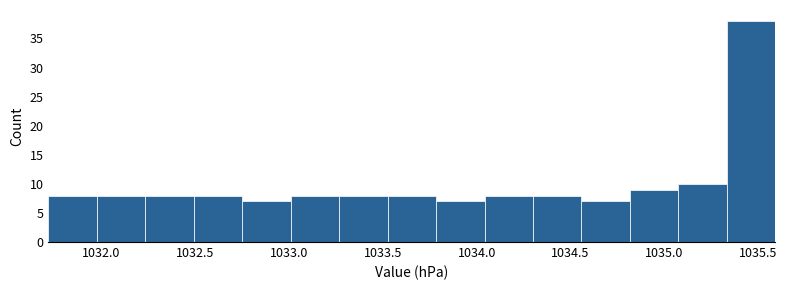

Over which range of the x-axis is the bar tallest?

1035.35 to 1035.60